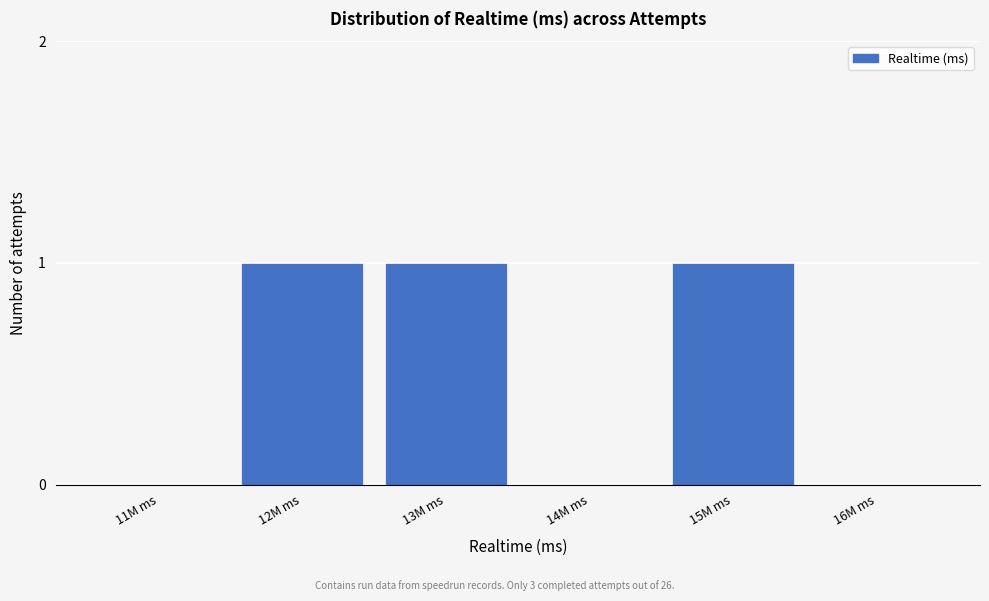

Reading right to left, what are all the values shown in this chart?

16M ms=0	15M ms=1	14M ms=0	13M ms=1	12M ms=1	11M ms=0